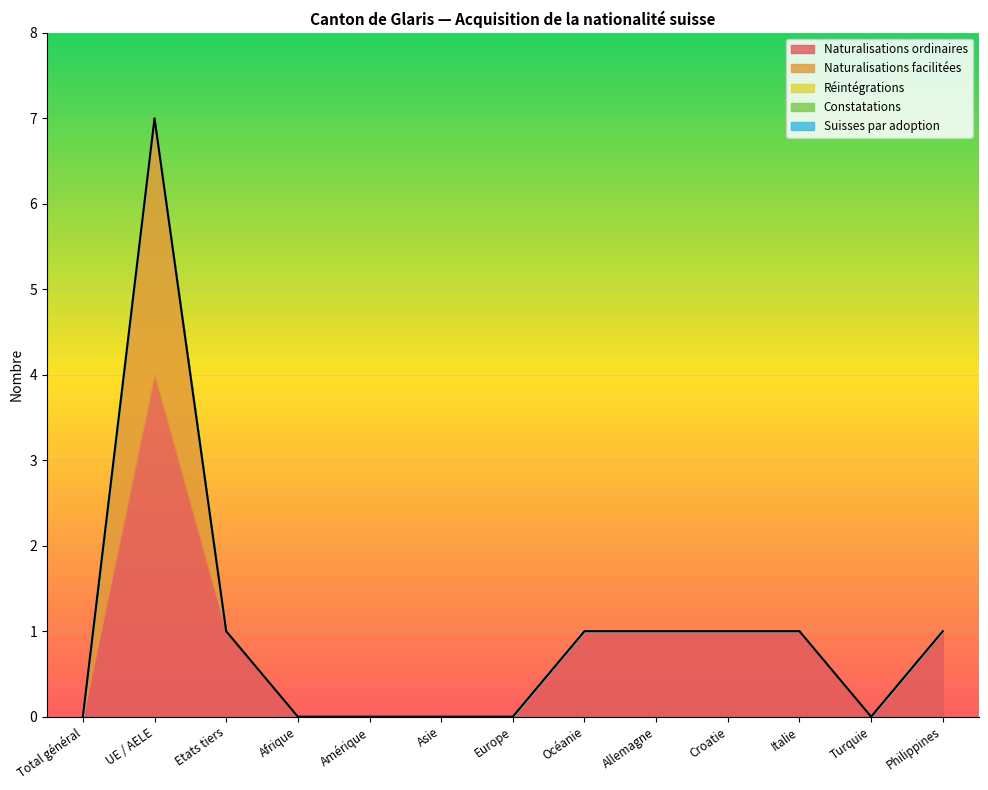

Which has a higher value, Croatie or Océanie?

Croatie